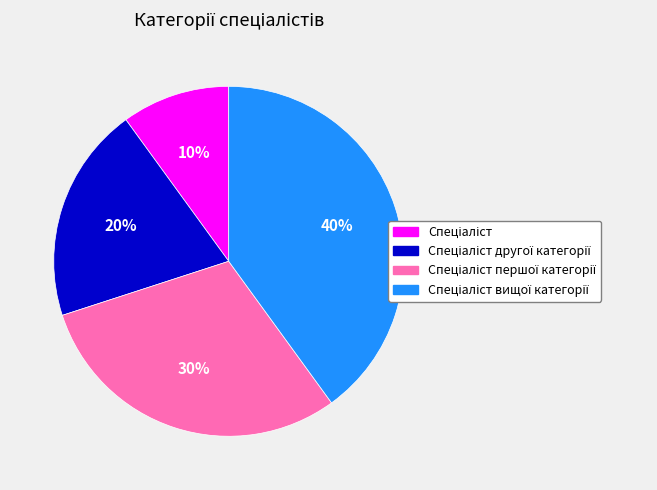

To the nearest percent, what is the average slice percentage?

25%